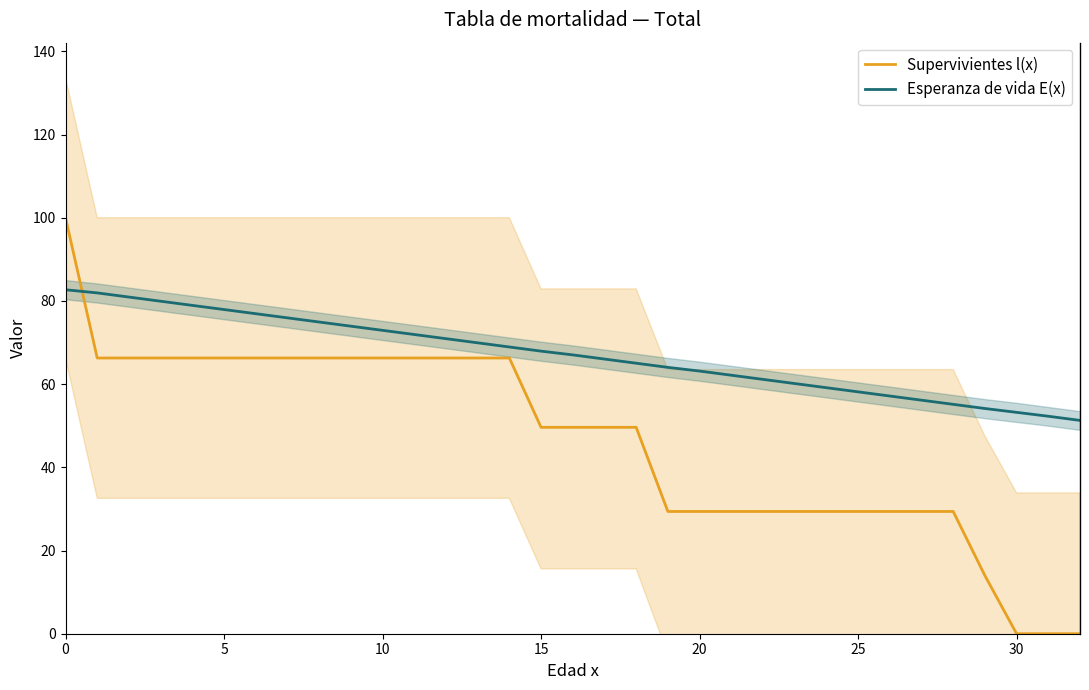

How many lines are shown in the chart?

2